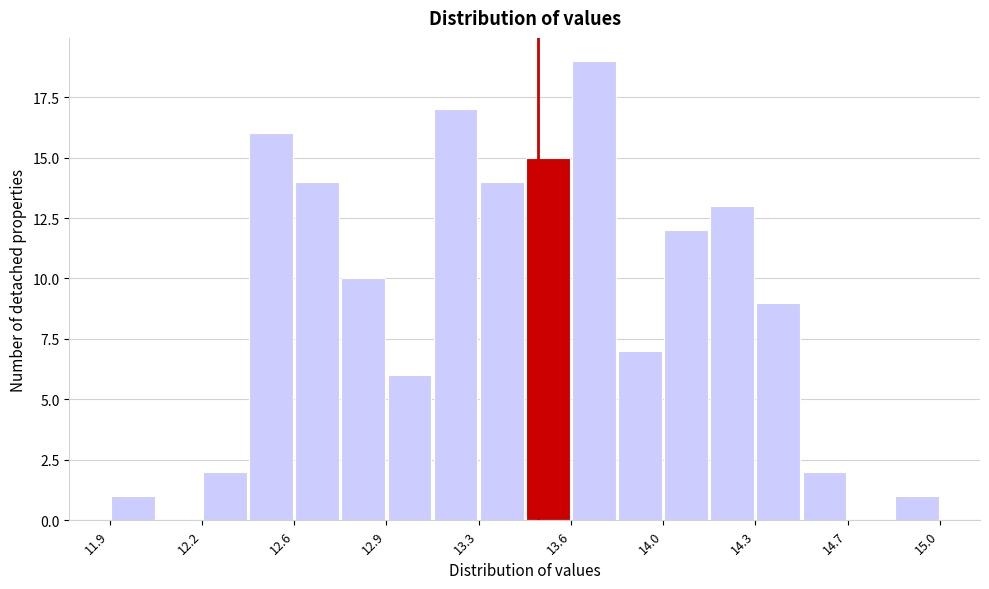

Around what value on the x-axis is the tallest bar? Give the approximate position of its centre, as read against the axis.

13.70